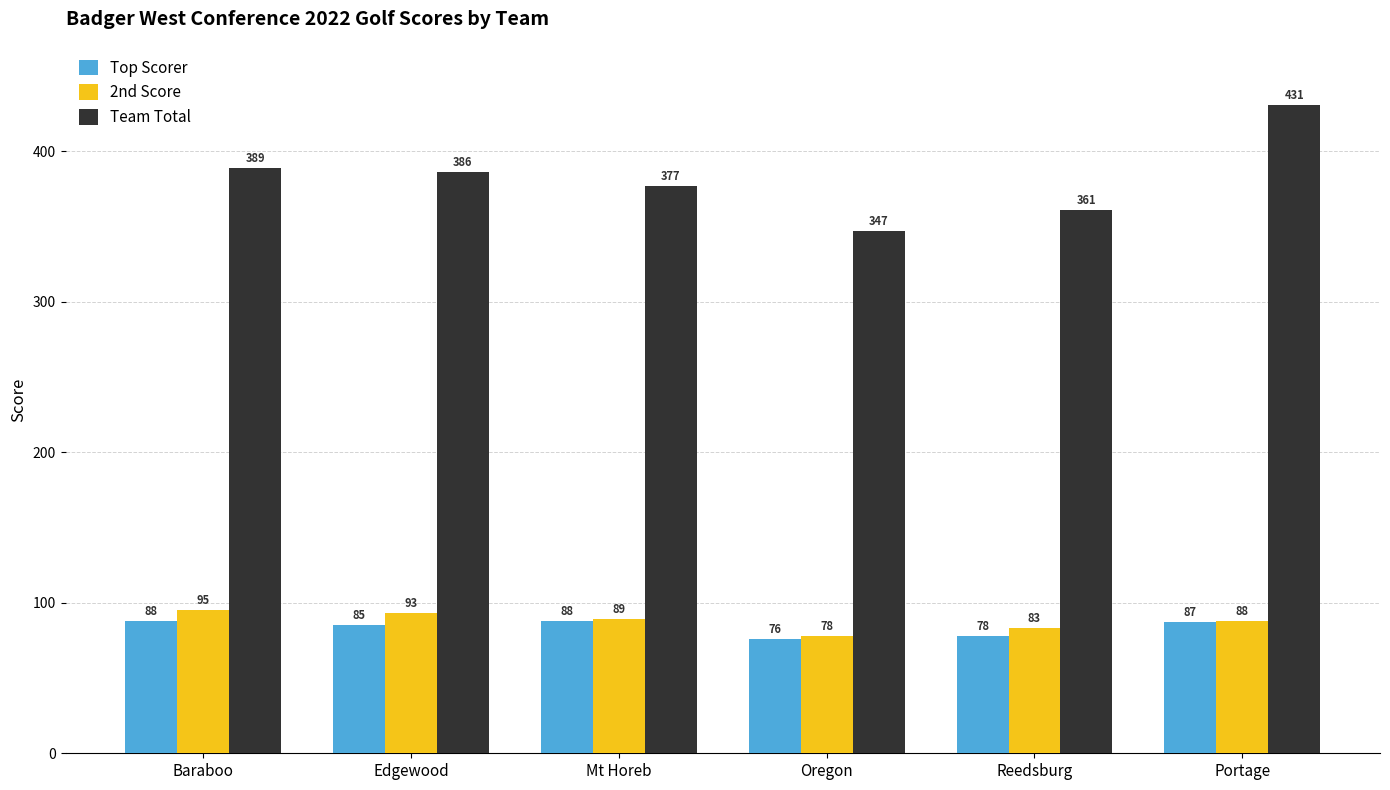

At Reedsburg, list the series in order from smallest to largest.

Top Scorer, 2nd Score, Team Total